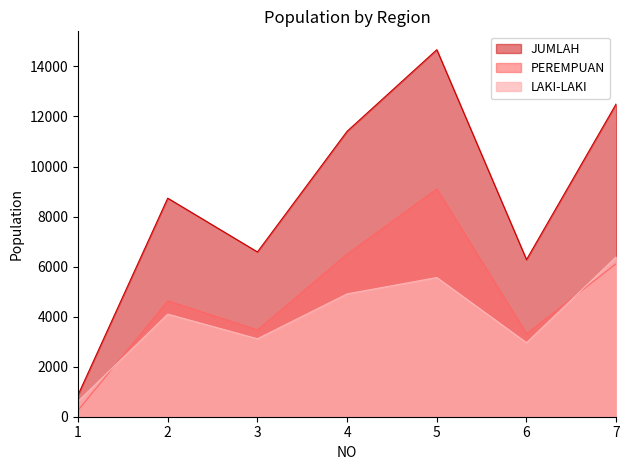

Is it true that JUMLAH equals 21207 at 5?

False